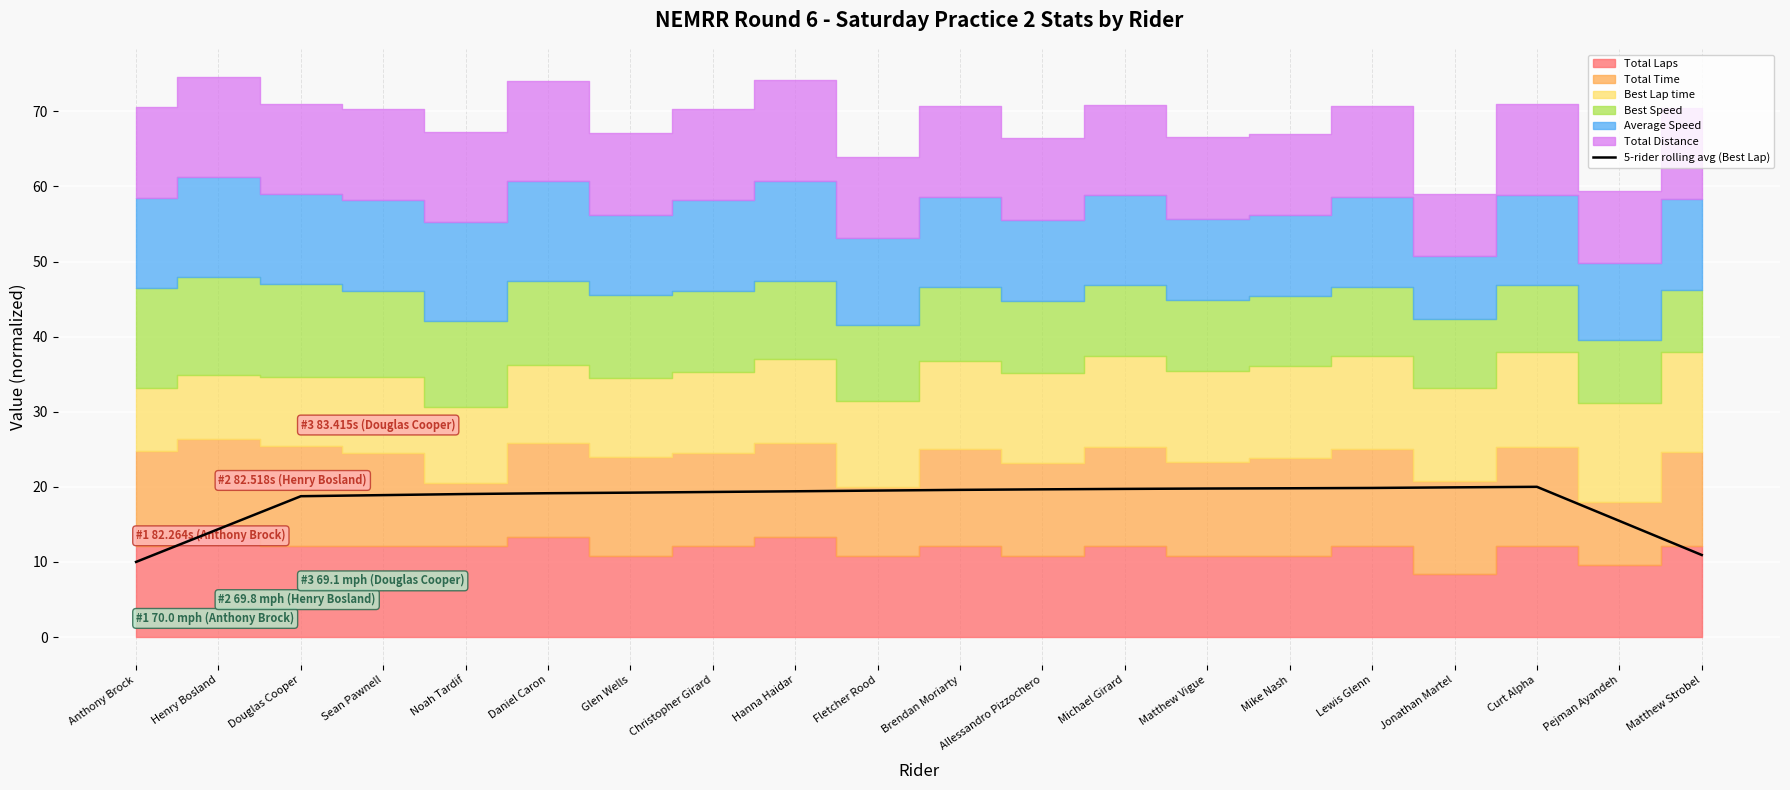

List the labels in order of value, largest first.

Curt Alpha, Jonathan Martel, Lewis Glenn, Mike Nash, Matthew Vigue, Michael Girard, Allessandro Pizzochero, Brendan Moriarty, Fletcher Rood, Hanna Haidar, Christopher Girard, Glen Wells, Daniel Caron, Noah Tardif, Sean Pawnell, Douglas Cooper, Pejman Ayandeh, Henry Bosland, Matthew Strobel, Anthony Brock